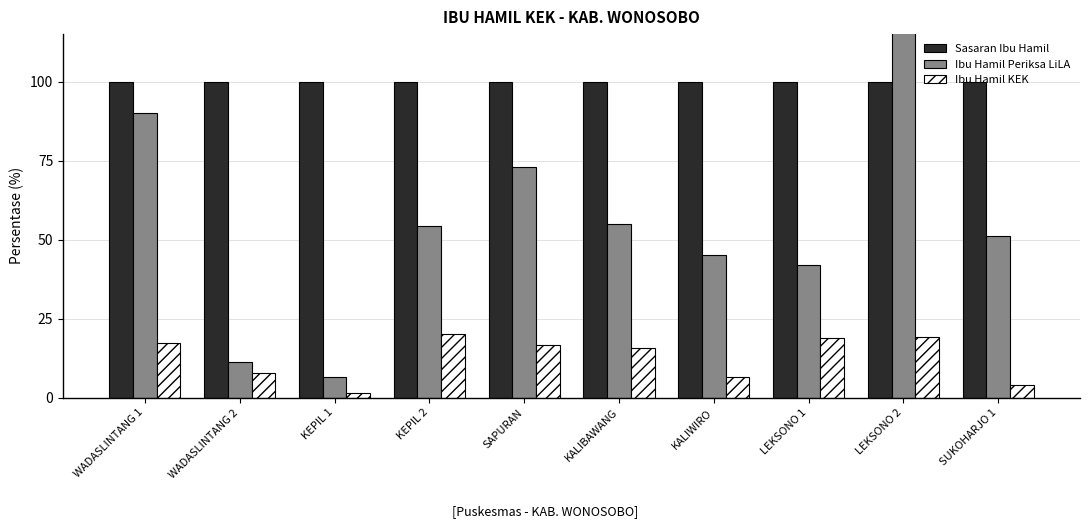

True or false: Ibu Hamil KEK has a value of 6.3 at SUKOHARJO 1.

False